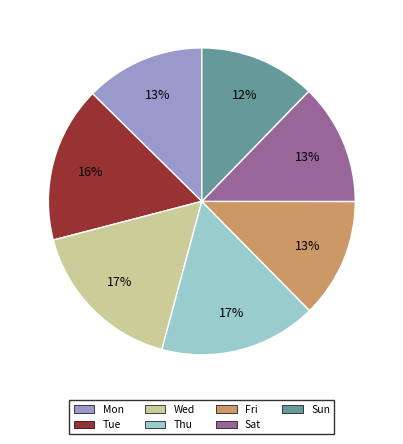

Is Fri the majority of the pie?

No